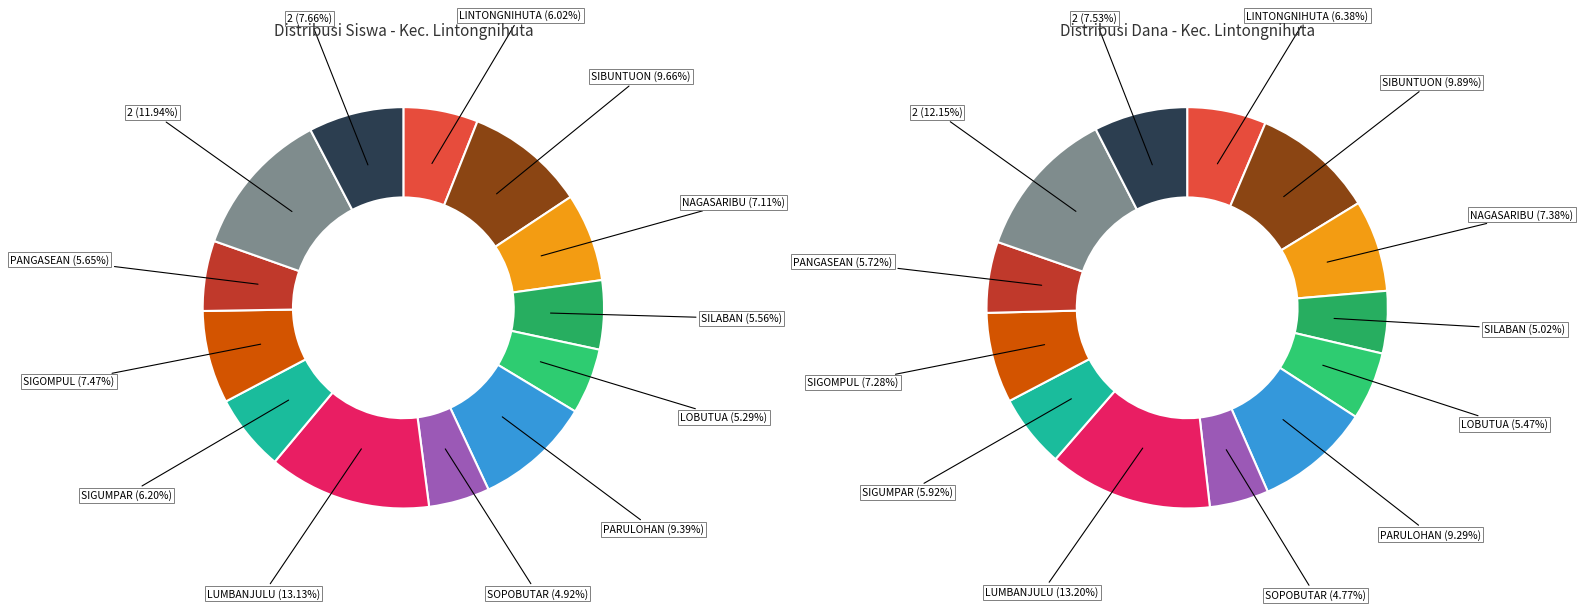

Does values_siswa represent more than half of the total?

No